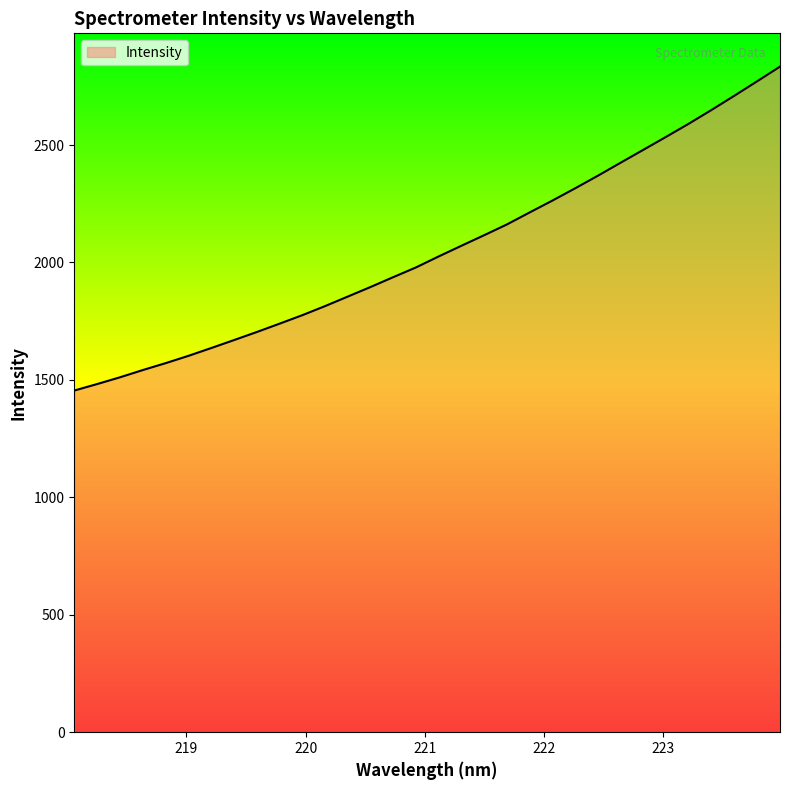

What is the minimum value shown in the chart?

1454.7